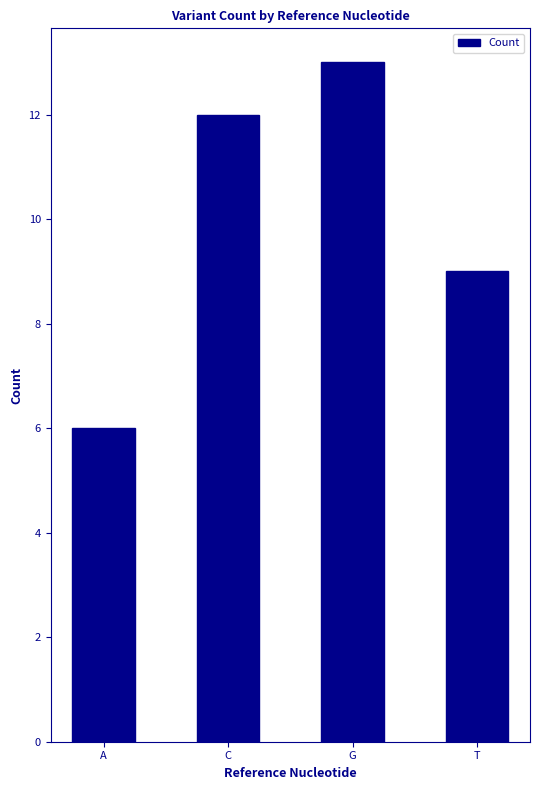

Read the value at A.

6